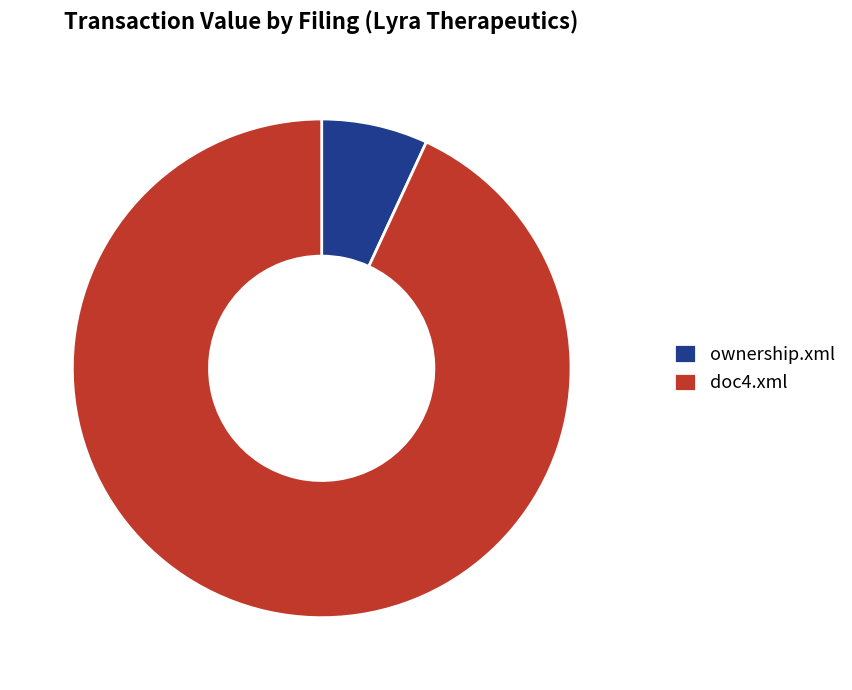

Is ownership.xml the majority of the pie?

No